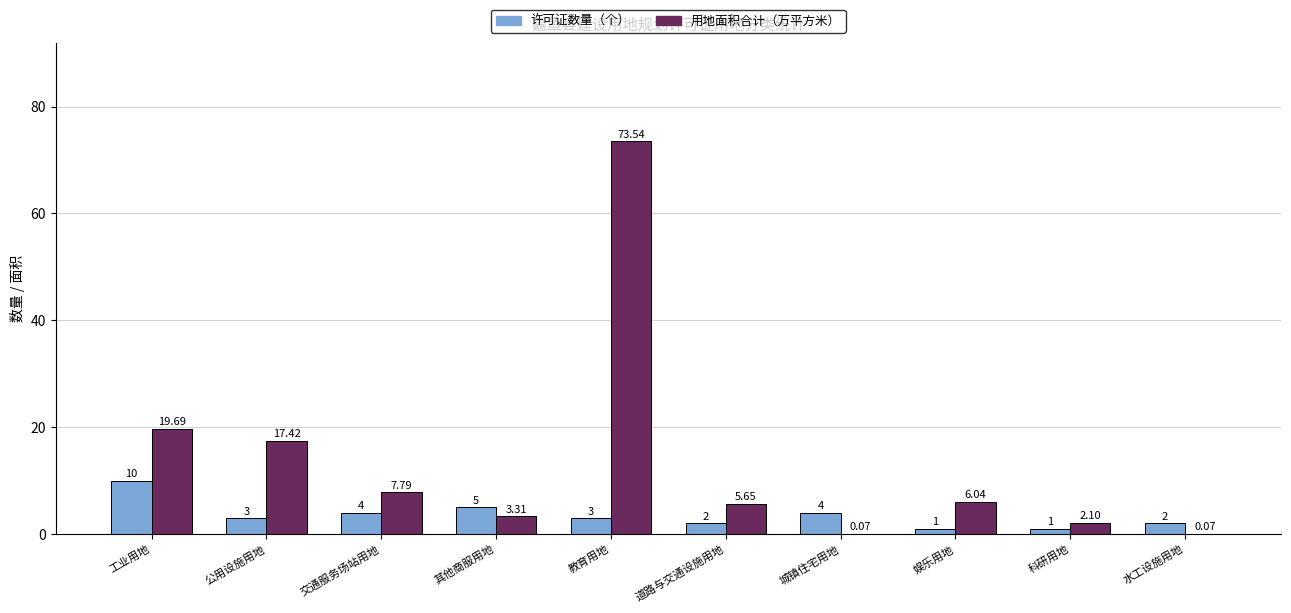

Is the value of 用地面积合计（万平方米） at 水工设施用地 greater than the value of 许可证数量（个） at 娱乐用地?

No